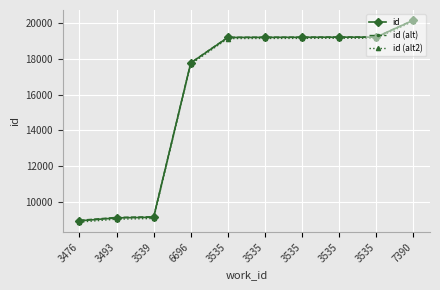

Reading right to left, transcribe all the data shown in this chart.

id: 20180.0	19233.0	19232.0	19225.0	19221.0	19215.0	17783.0	9130.0	9092.0	8929.0
id (alt): 20189.6	19244.5	19243.5	19236.5	19232.6	19226.6	17797.4	9161.7	9123.8	8961.1
id (alt2): 20120.2	19172.2	19171.2	19164.2	19160.2	19154.2	17720.8	9059.1	9021.1	8857.9